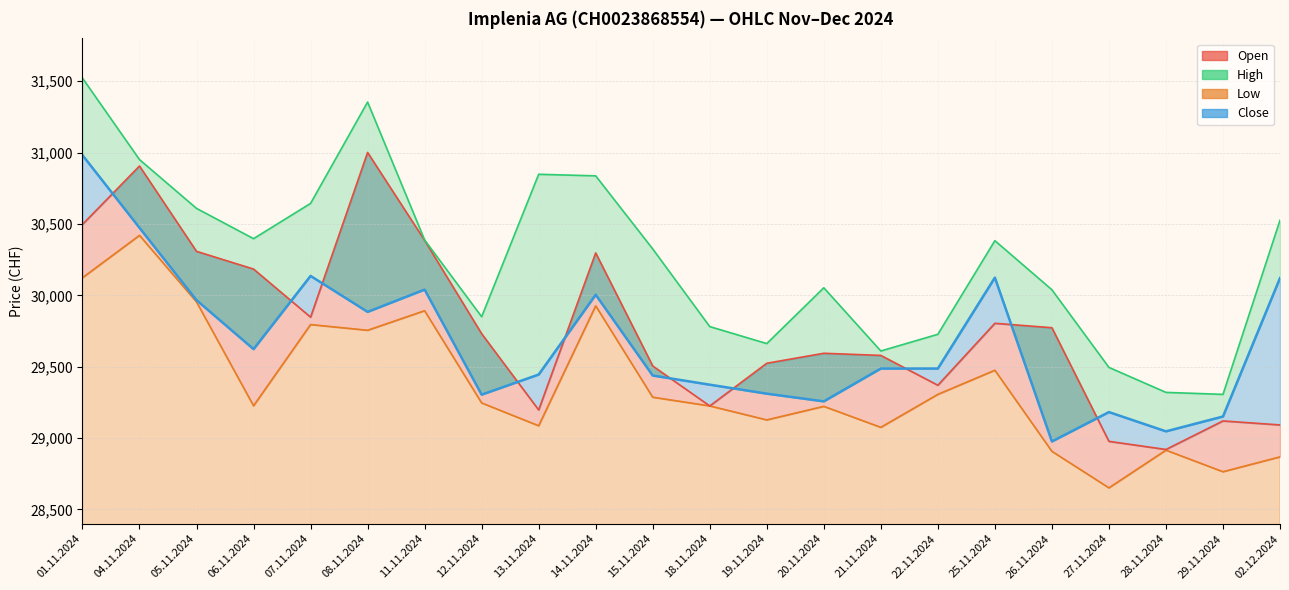

True or false: Low and Open intersect in this chart.

False